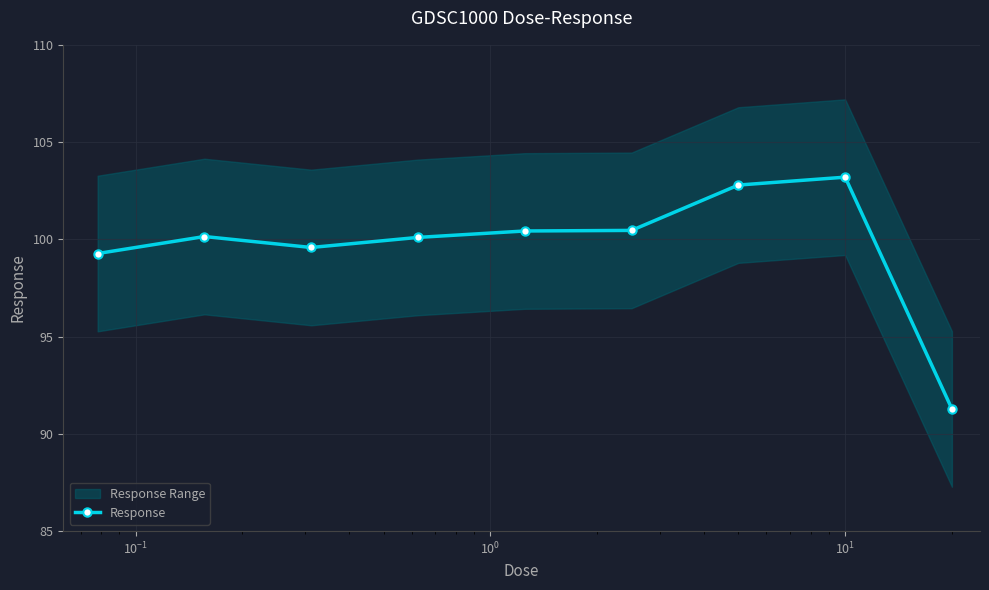

What is the minimum value for Response?

91.3